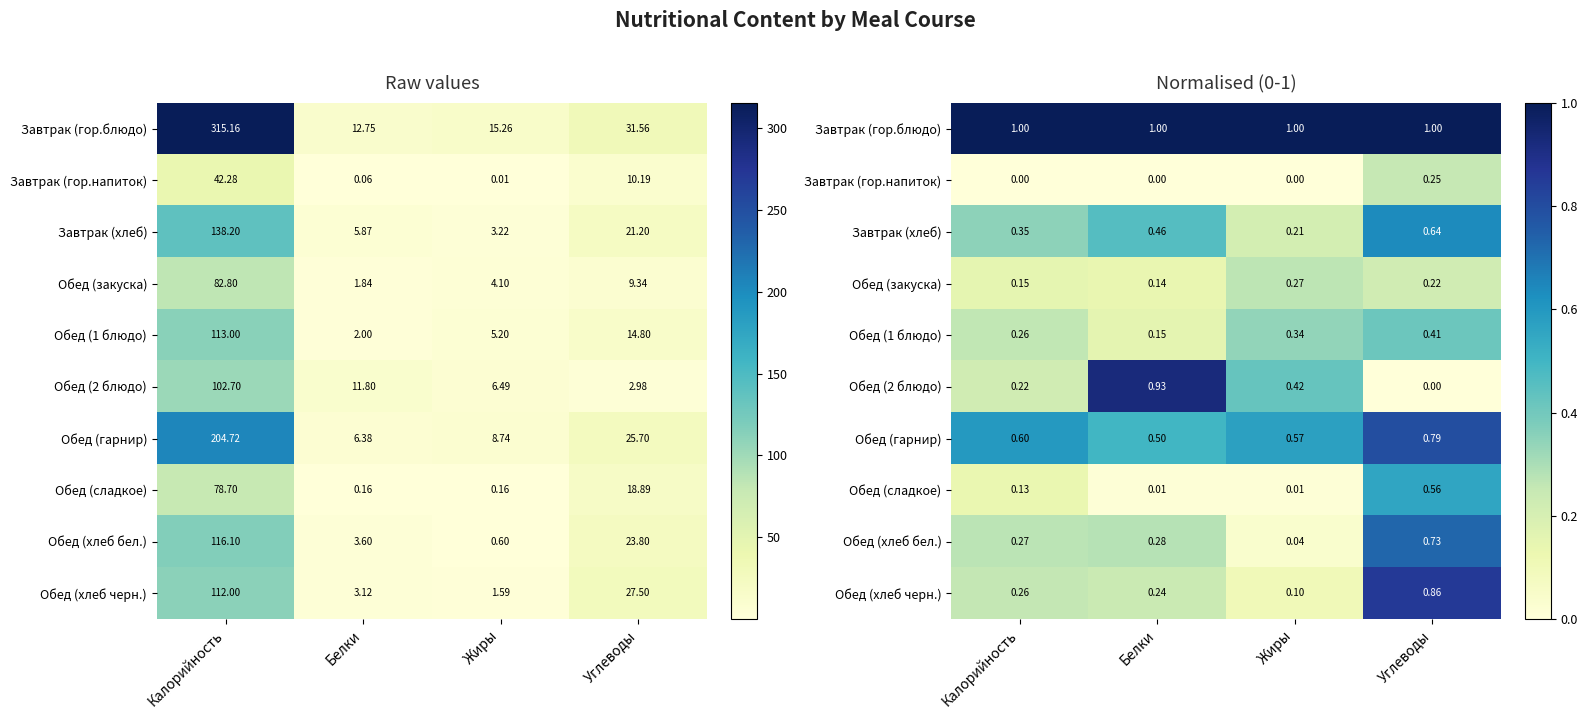

What is the difference between the Обед (хлеб бел.) values at Белки and Жиры?

0.2